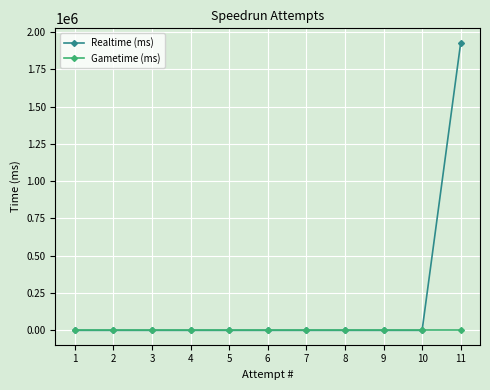

Reading left to right, list all the values displayed in this chart.

Realtime (ms): 1=0	2=0	3=0	4=0	5=0	6=0	7=0	8=0	9=0	10=0	11=1928216
Gametime (ms): 1=0	2=0	3=0	4=0	5=0	6=0	7=0	8=0	9=0	10=0	11=0